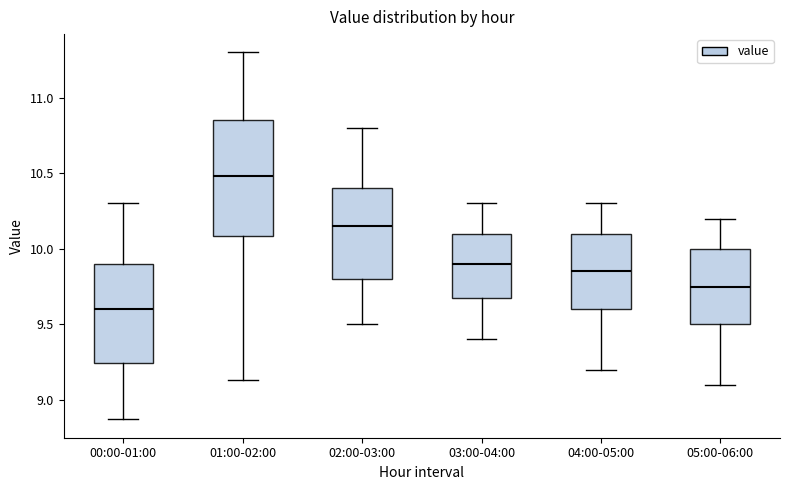

Reading left to right, read every box against the y-axis: the position of its median line, the range the box covers, and the ends of its whiskers. The values are not printed on the chart, so give them approximately, as read against the axis.

00:00-01:00: median 9.60, box 9.25 to 9.90, whiskers 8.85 to 10.30
01:00-02:00: median 10.50, box 10.10 to 10.85, whiskers 9.15 to 11.30
02:00-03:00: median 10.15, box 9.80 to 10.40, whiskers 9.50 to 10.80
03:00-04:00: median 9.90, box 9.70 to 10.10, whiskers 9.40 to 10.30
04:00-05:00: median 9.85, box 9.60 to 10.10, whiskers 9.20 to 10.30
05:00-06:00: median 9.75, box 9.50 to 10.00, whiskers 9.10 to 10.20